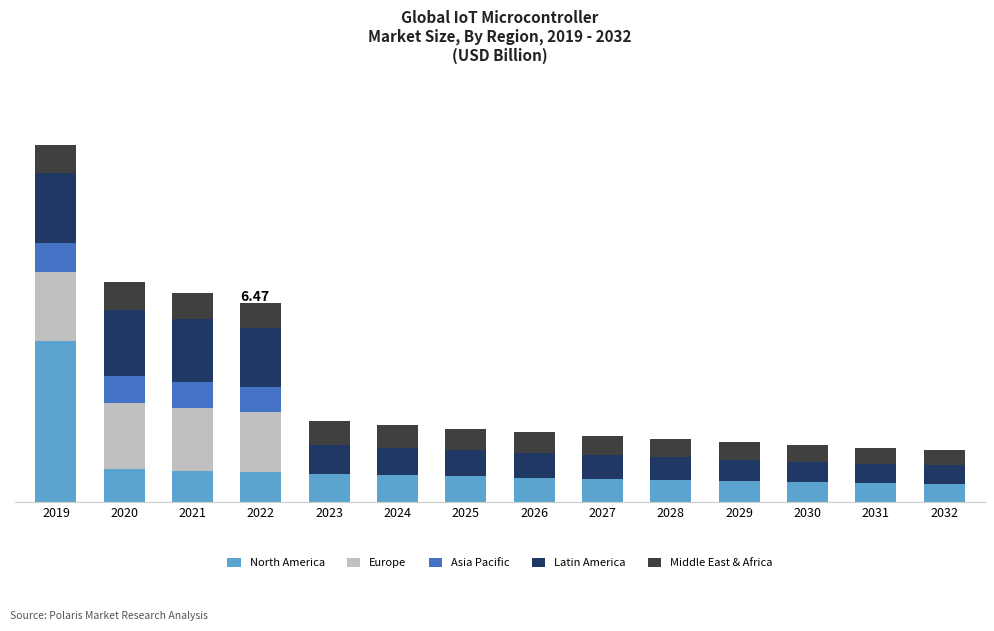

Are the bars grouped side by side (vs. stacked)?

No